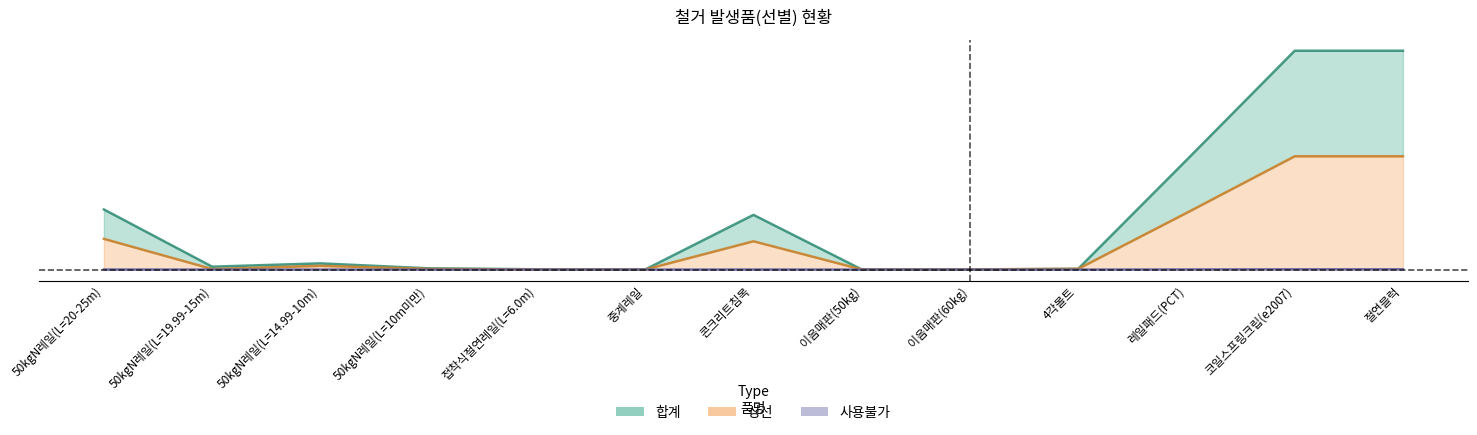

Which series has the widest spread of values?

합계